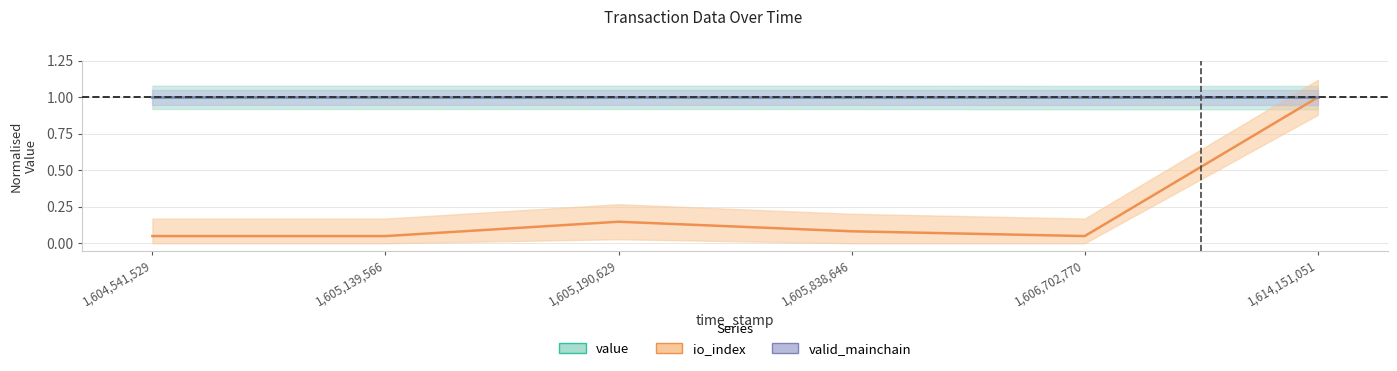

What value does the value series have at 1604541529?

1.0